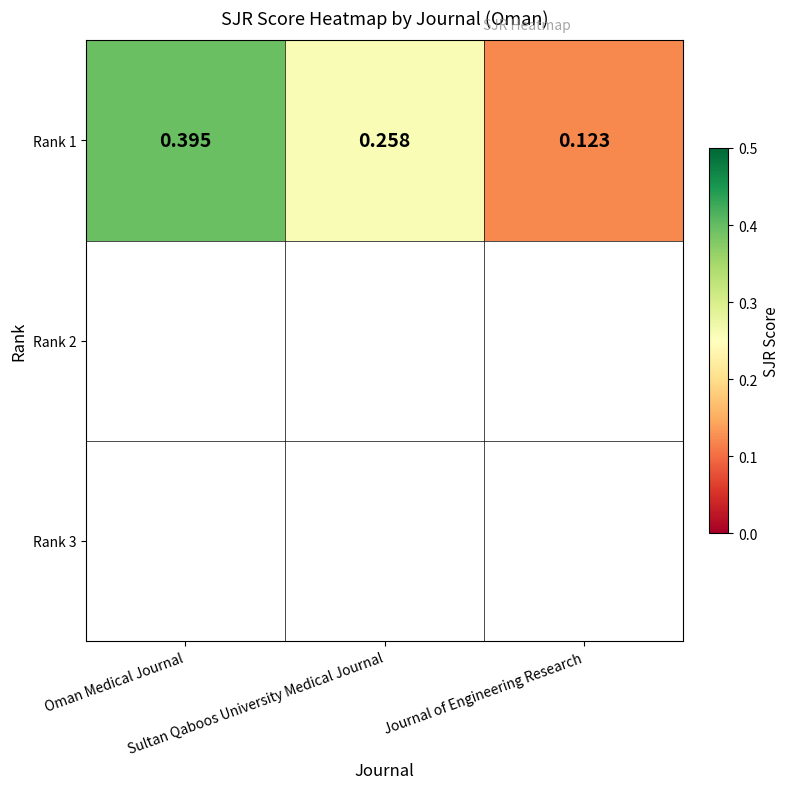

What is the smallest value displayed?

0.1